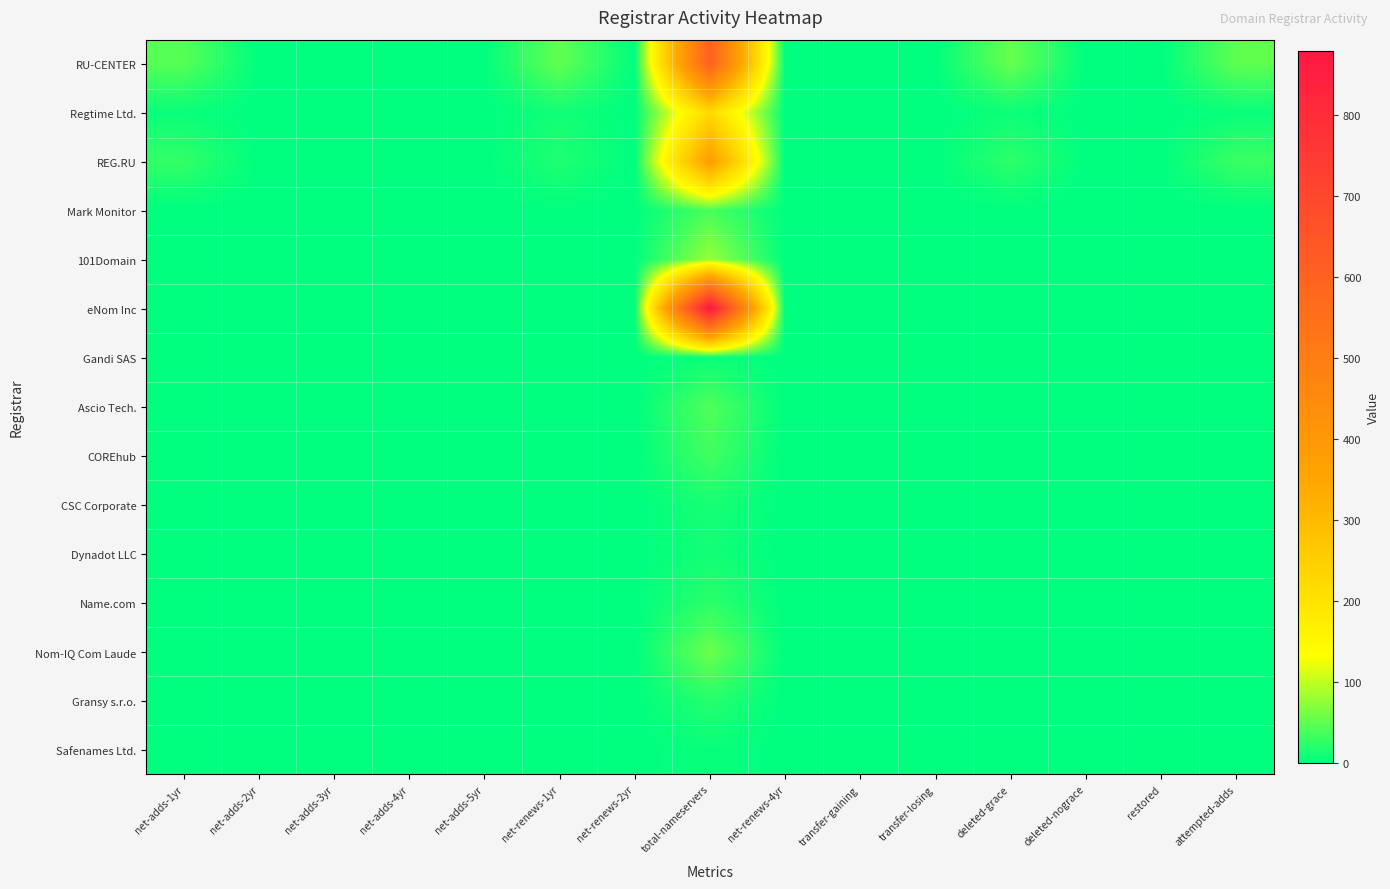

Count the number of data series in this chart.

15